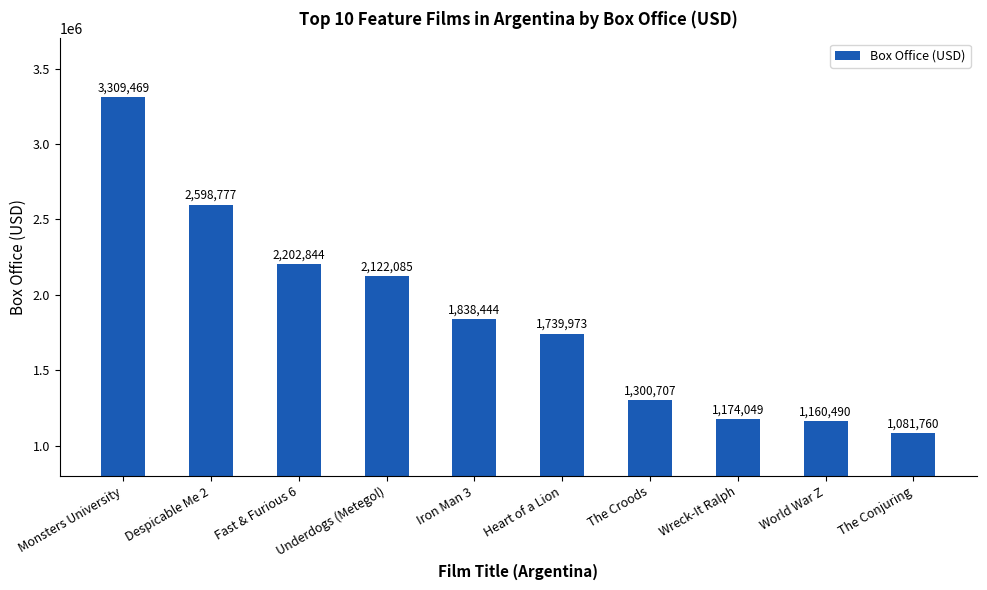

The value at The Conjuring is 742149. True or false?

False